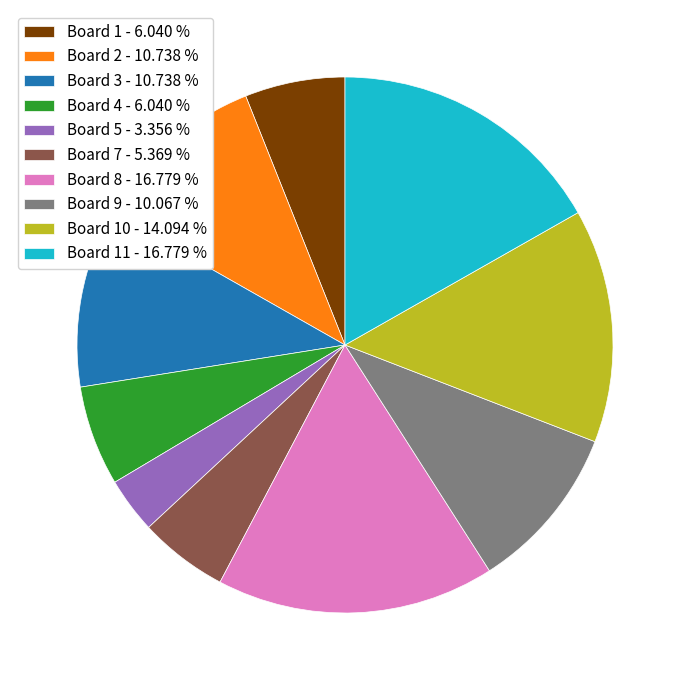

Which category has the smallest portion of the pie?

Board 5 - 3.356 %